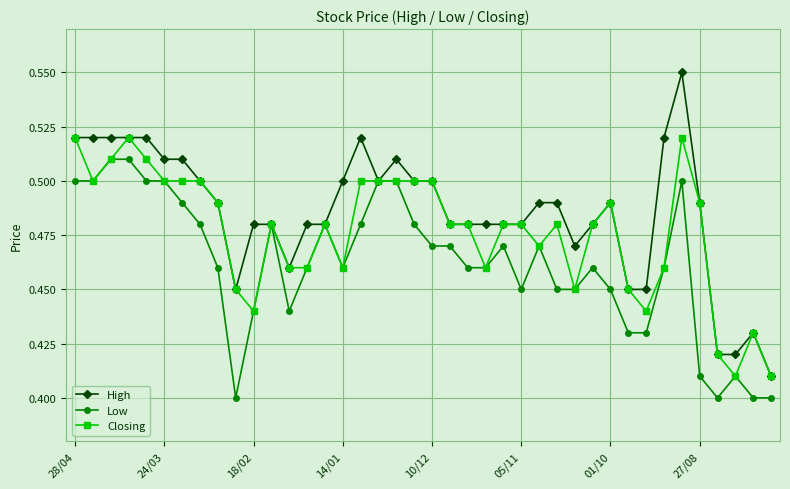

Count the Low values in the range 0 to 1.

40